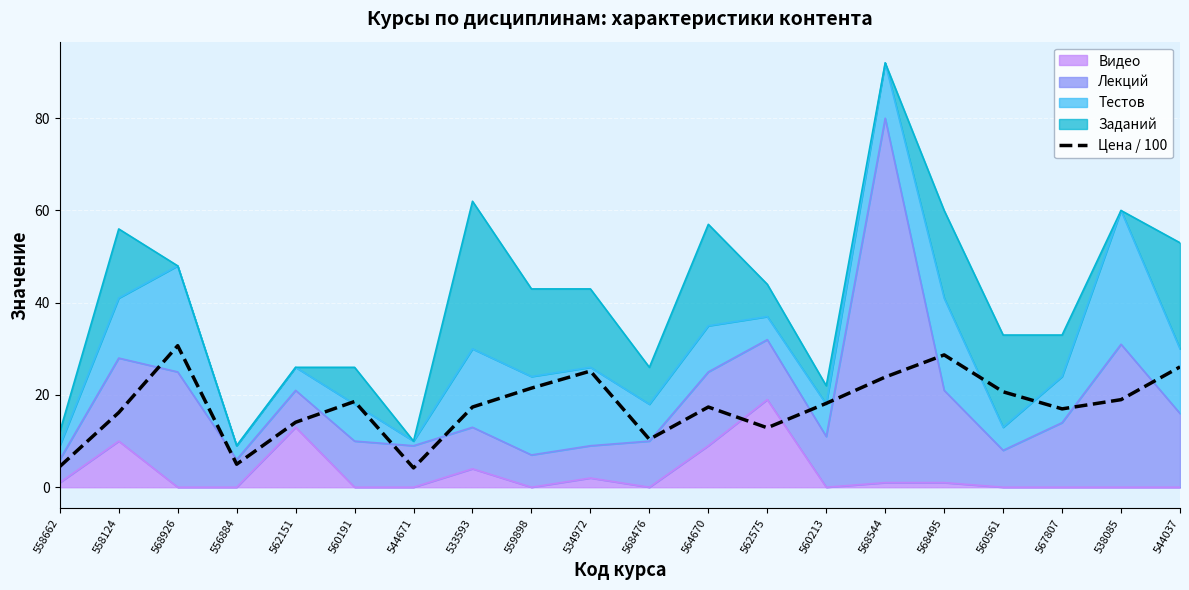

What is the difference between the values at 534972 and 562575?

12.3